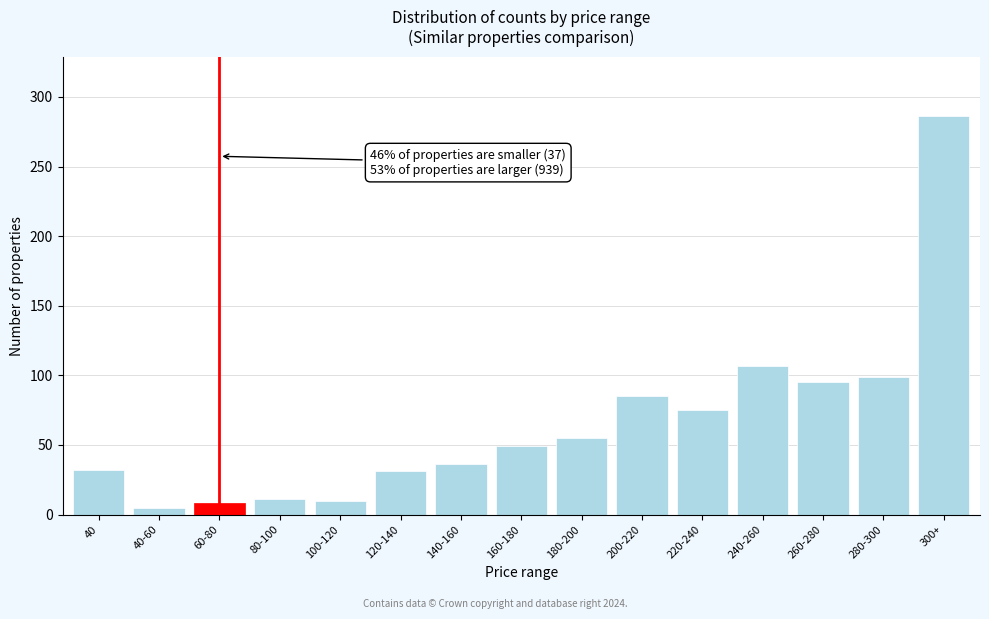

At which label is the value closest to 145?

240-260